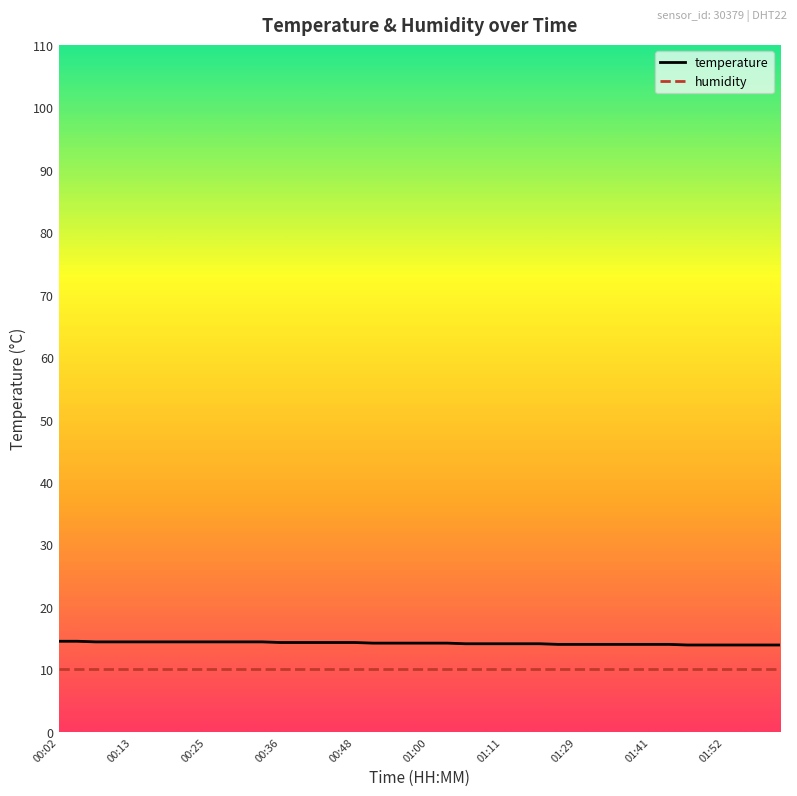

Rank the series by their average value, from lowest to highest.

humidity, temperature